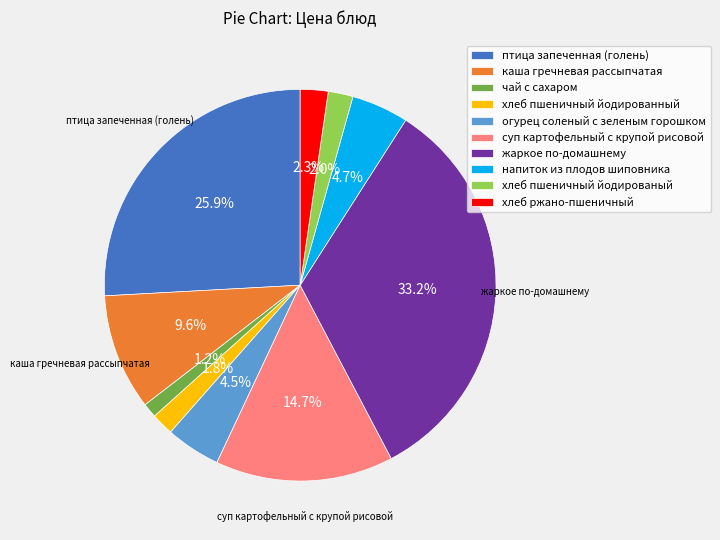

Between огурец соленый с зеленым горошком and хлеб пшеничный йодированый, which is larger?

огурец соленый с зеленым горошком